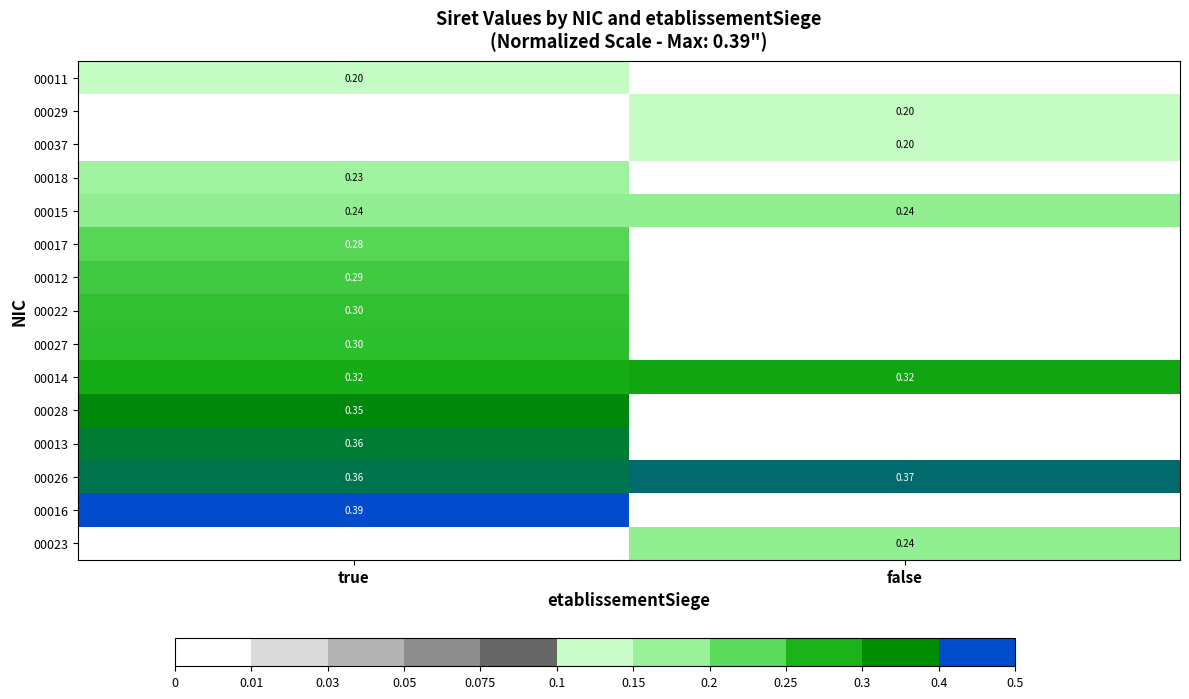

Is the value of 00015 at false greater than the value of 00037 at false?

Yes